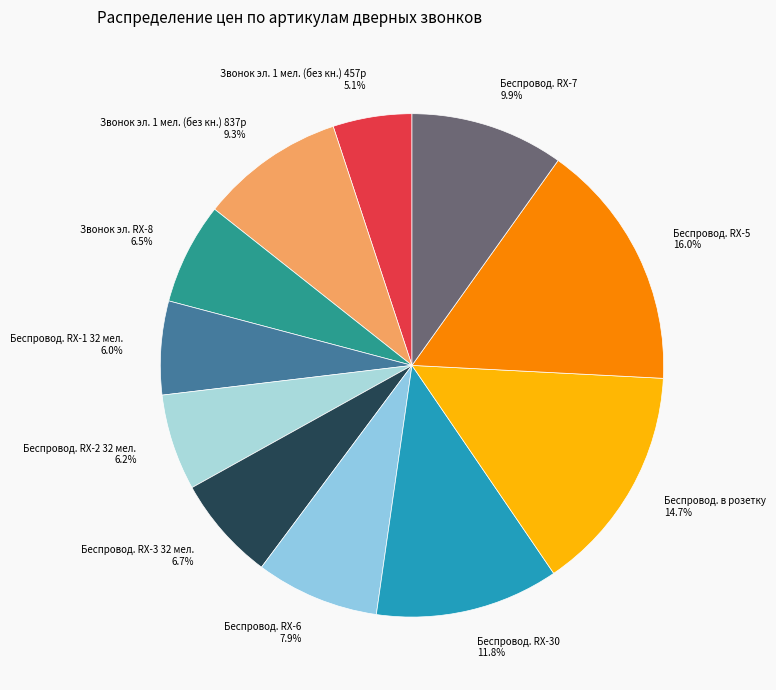

Which slice is the smallest?

Звонок эл. 1 мел. (без кн.) 457р